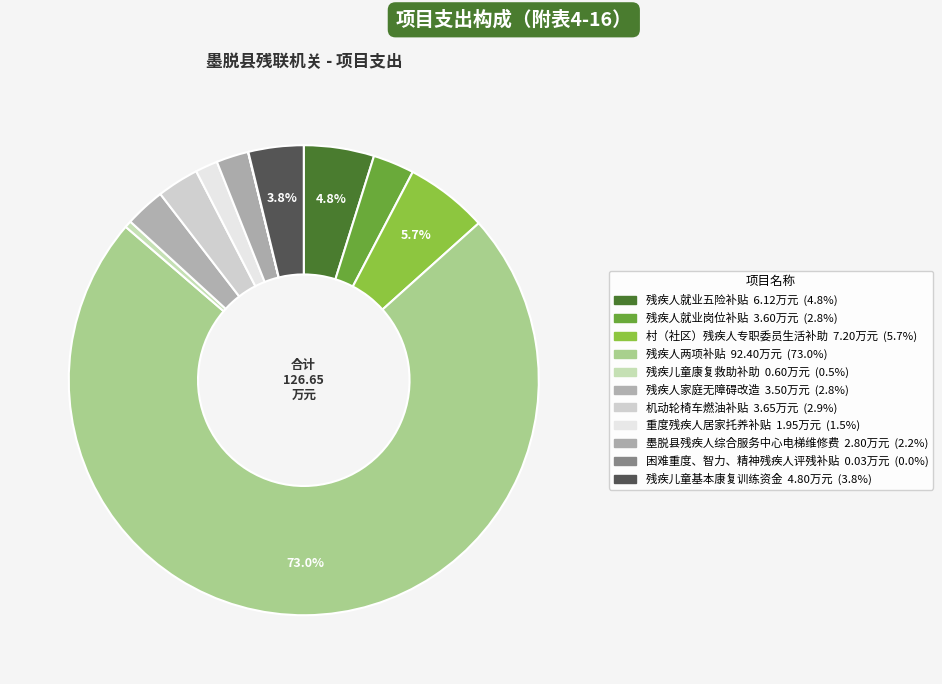

Is 残疾儿童康复救助补助 the majority of the pie?

No